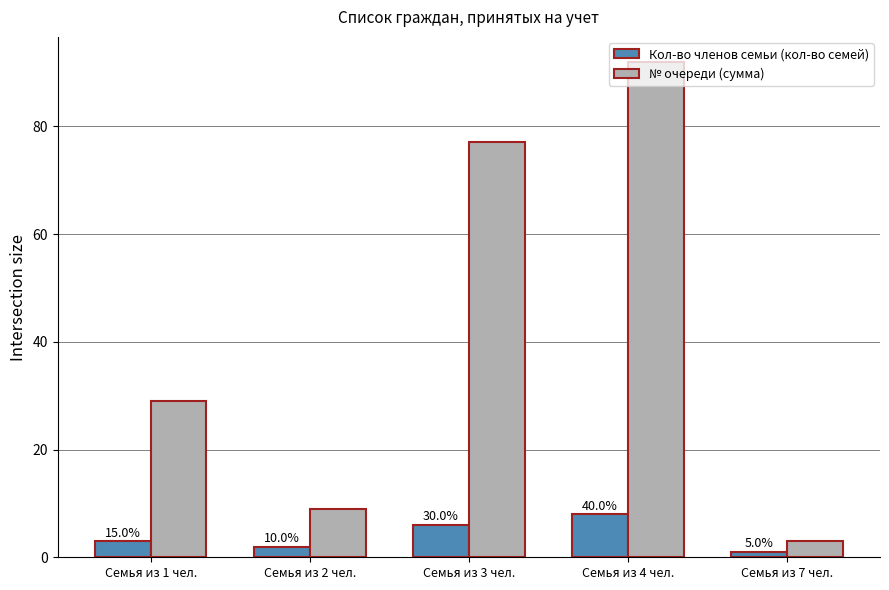

How many bars are there in total?

10